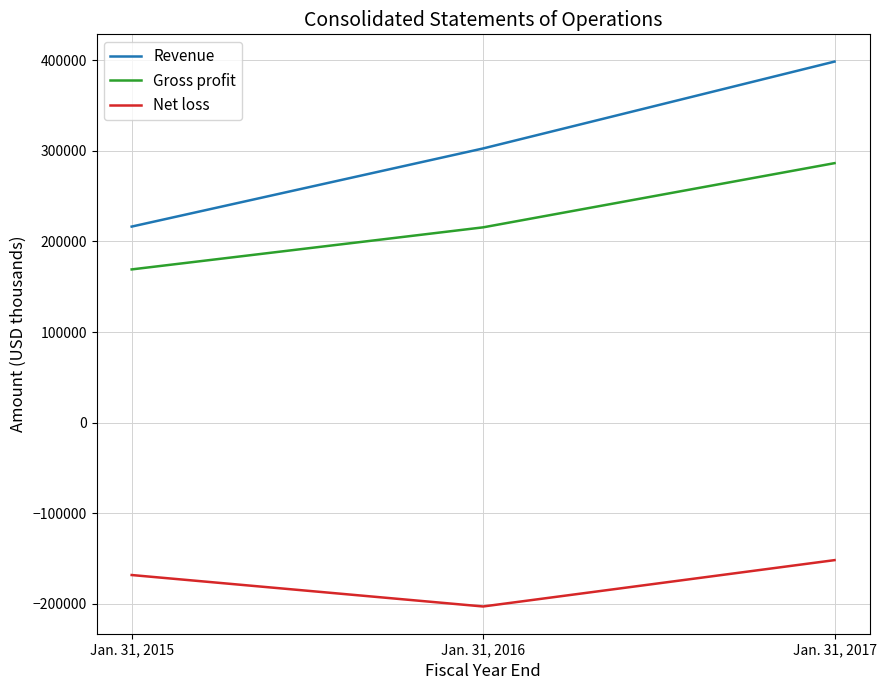

What is the approximate value of Gross profit at Jan. 31, 2017, to the nearest 100?

286500